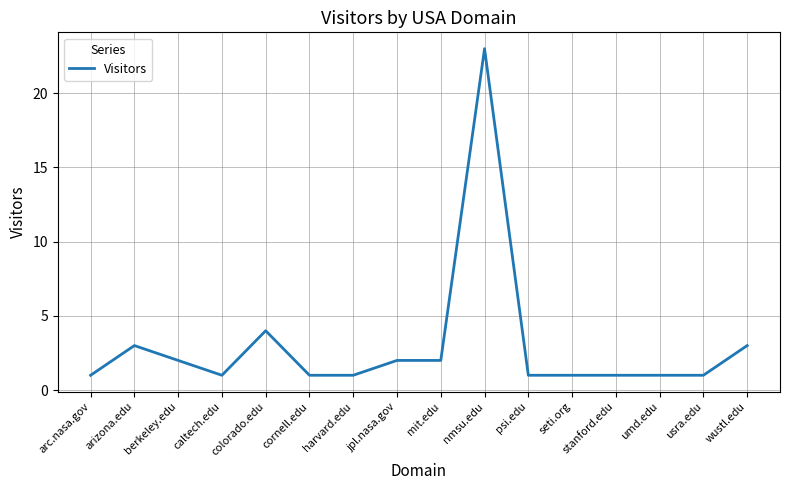

Which has a higher value, cornell.edu or wustl.edu?

wustl.edu